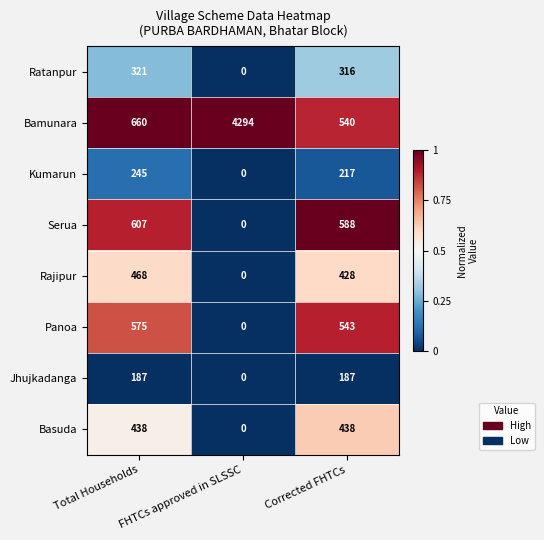

Which series has the largest range (max minus min)?

Bamunara